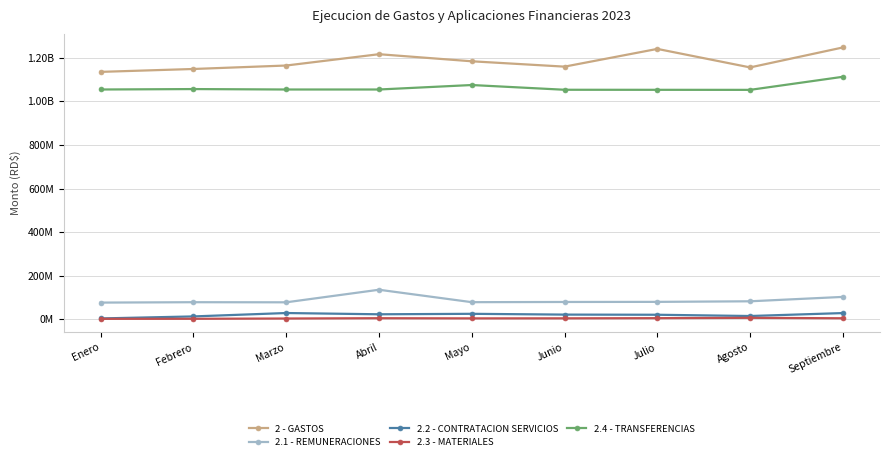

What are all the series names shown in the legend?

2 - GASTOS, 2.1 - REMUNERACIONES, 2.2 - CONTRATACION SERVICIOS, 2.3 - MATERIALES, 2.4 - TRANSFERENCIAS